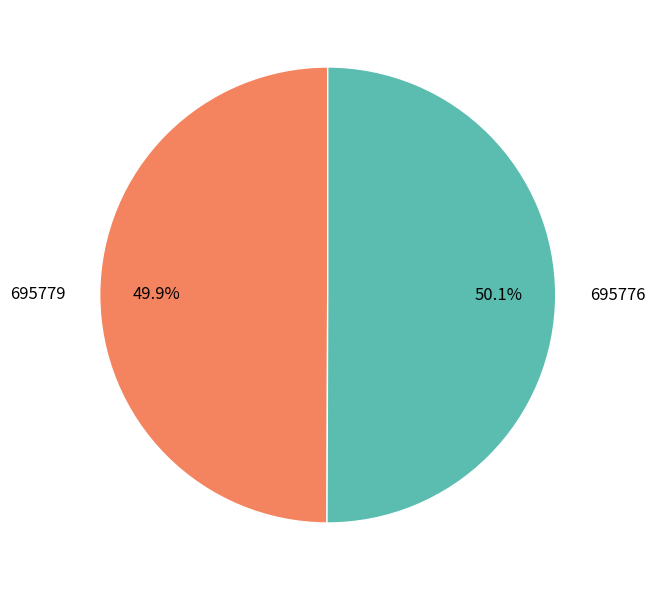

Approximately how many times larger is the value at 695779 compared to 695776?

1.0